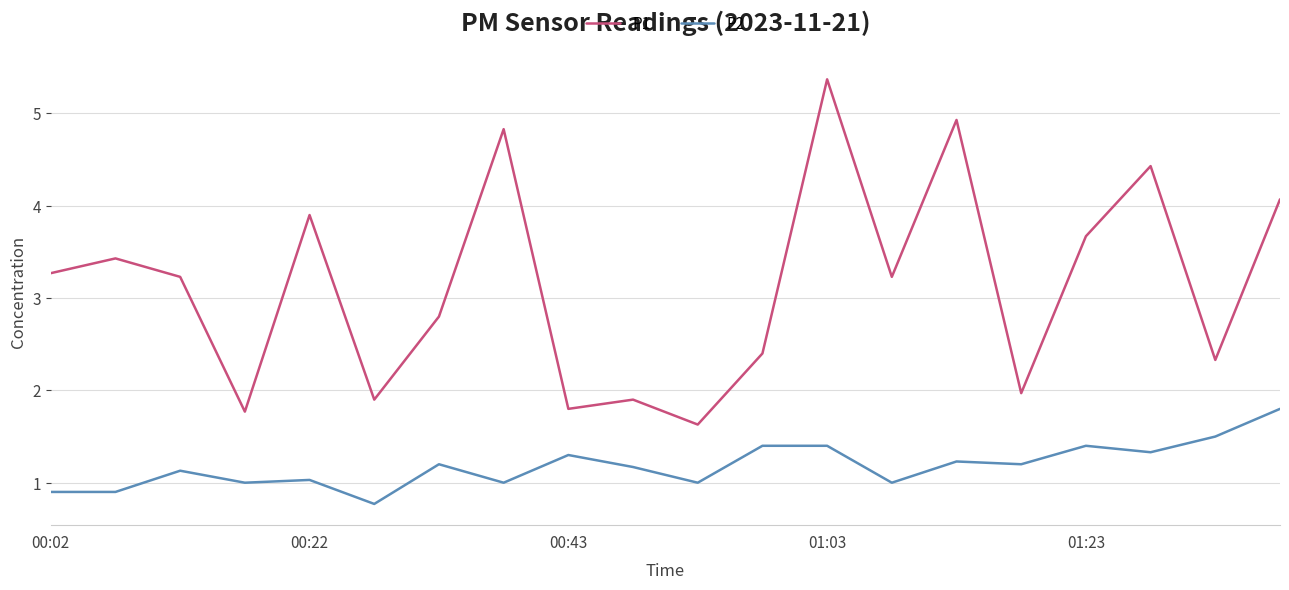

What is the maximum value shown in the chart?

5.4